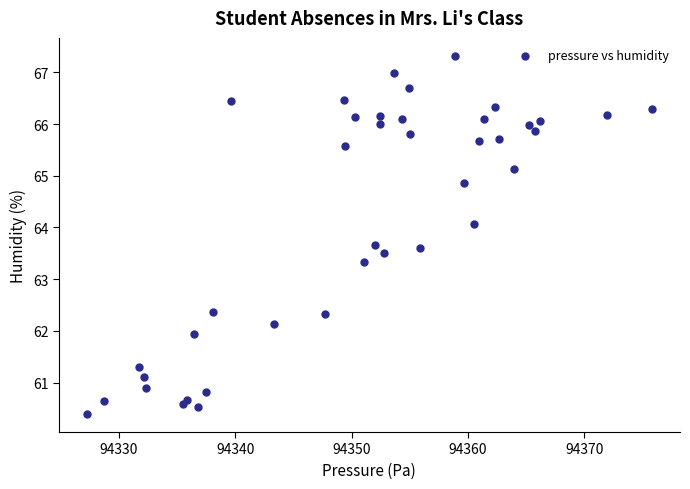

What Y value in the scatter plot is closest to 63?

63.3